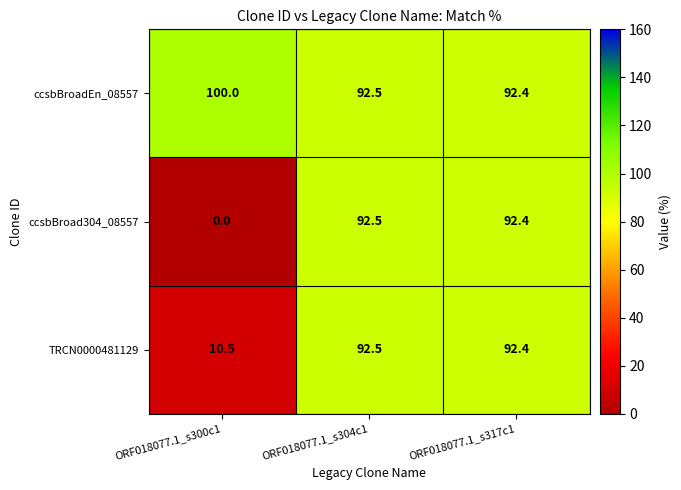

What is the approximate value of TRCN0000481129 at ORF018077.1_s300c1?

10.5